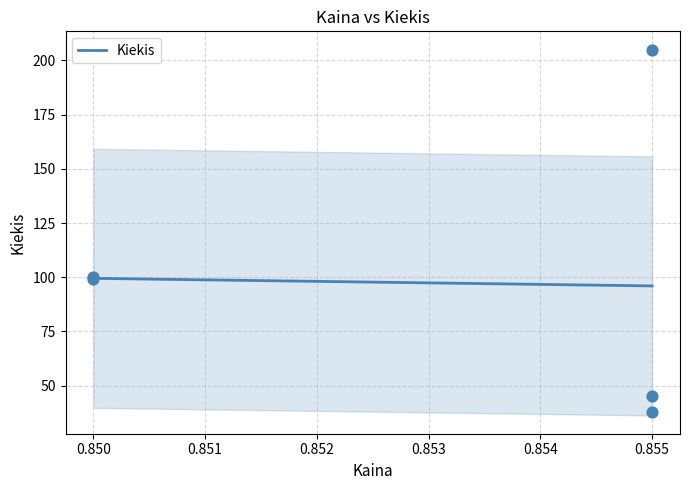

Between 0.855 and 0.855, which is larger?

0.855